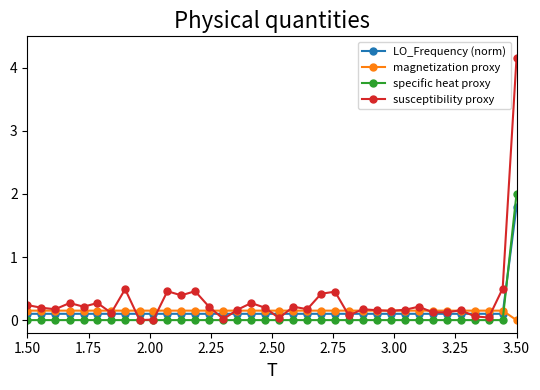

True or false: LO_Frequency (norm) has more than 2 points higher than both neighbors.

True